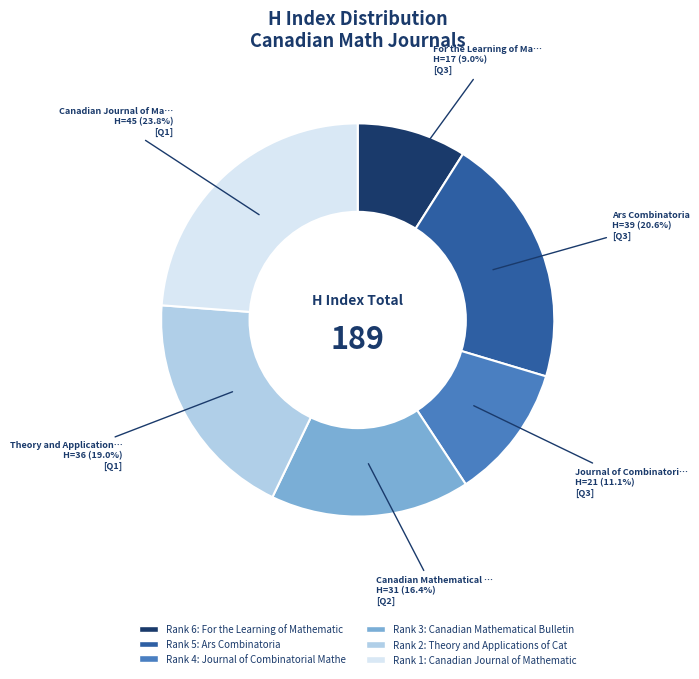

Is there a majority slice in this chart?

No